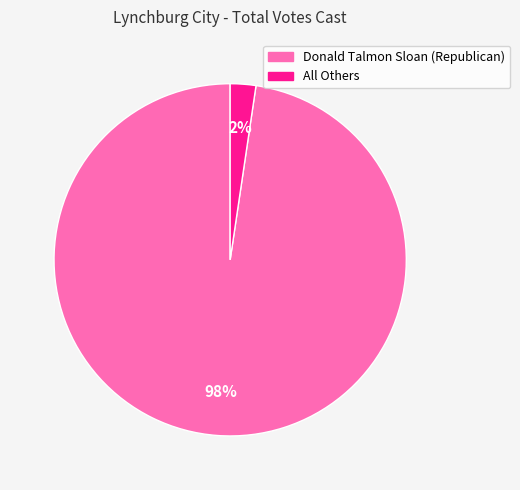

Which category has the smallest portion of the pie?

All Others